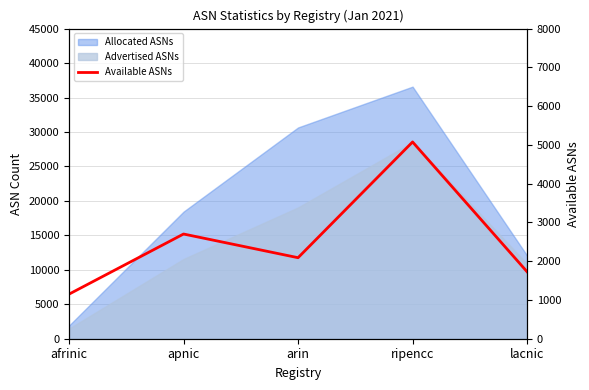

Reading left to right, extract all data points from this chart.

1150	2701	2090	5076	1727